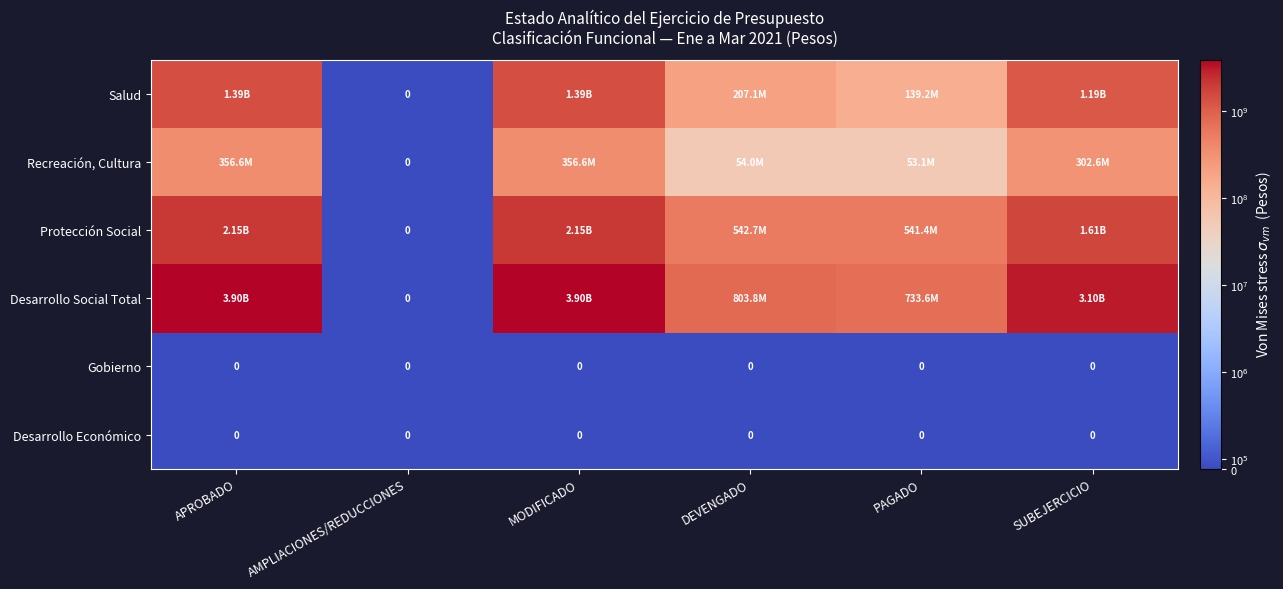

Is the value of Desarrollo Social Total at PAGADO greater than the value of Desarrollo Económico at MODIFICADO?

Yes